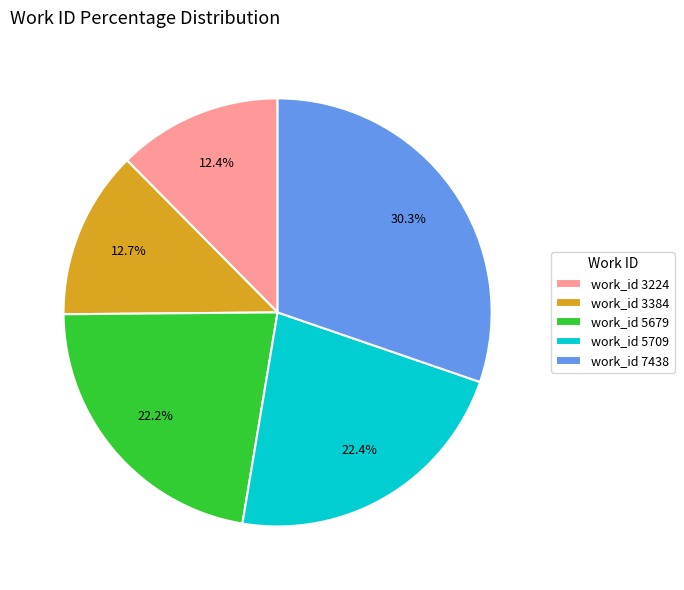

Is work_id 7438 the majority of the pie?

No